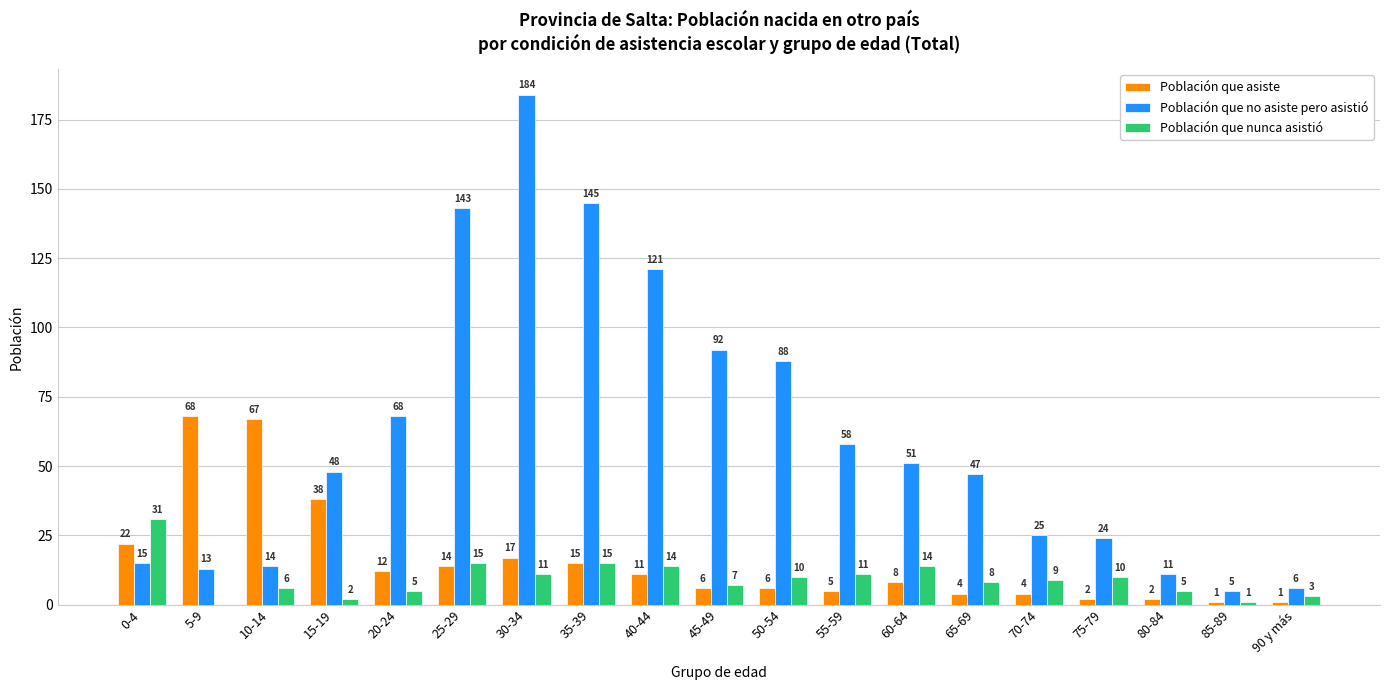

How many groups of bars are there?

19